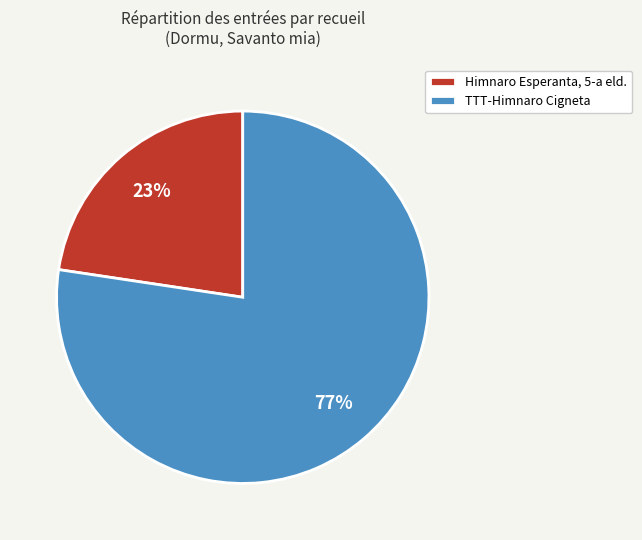

Is there a majority slice in this chart?

Yes